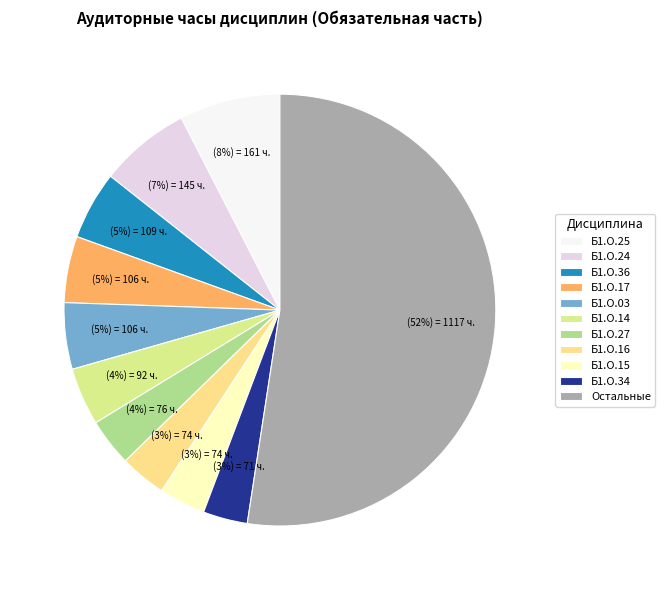

How many segments does this pie chart have?

11